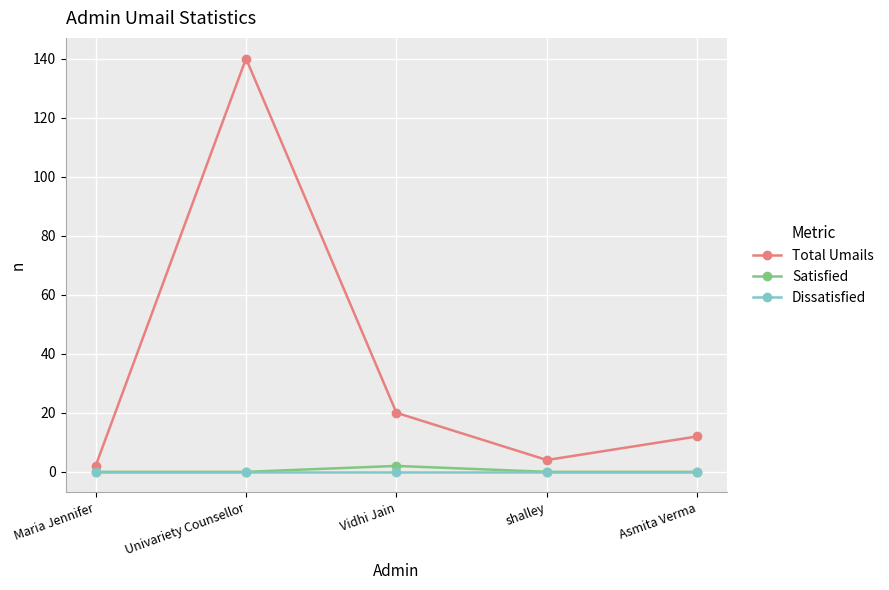

At which category is the sum across all series the highest?

Univariety Counsellor